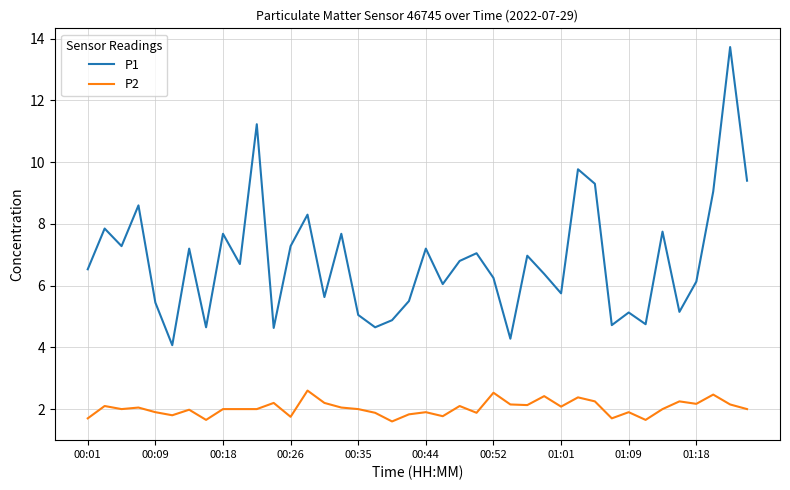

Which series has the widest spread of values?

P1